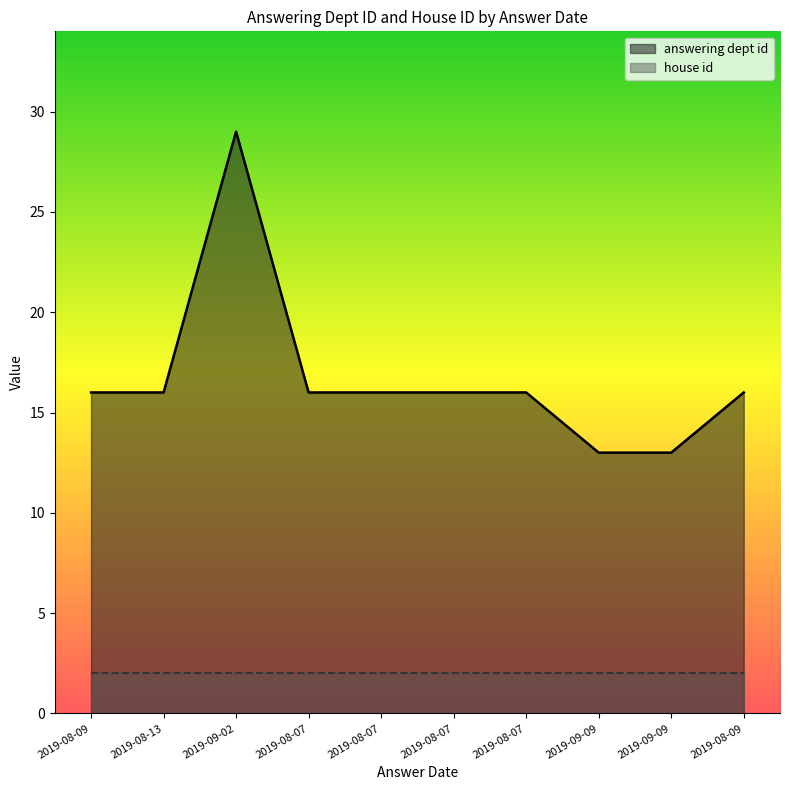

What is the value of the 9th point from the left?

13